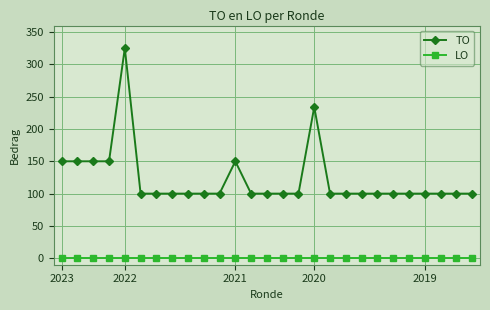

Which series has the largest total across all categories?

TO